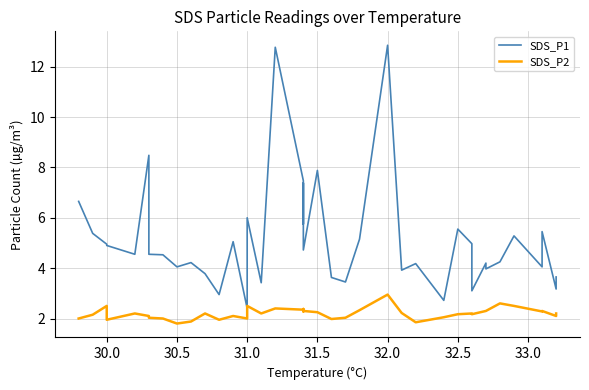

Does the chart display data point markers on the line(s)?

No